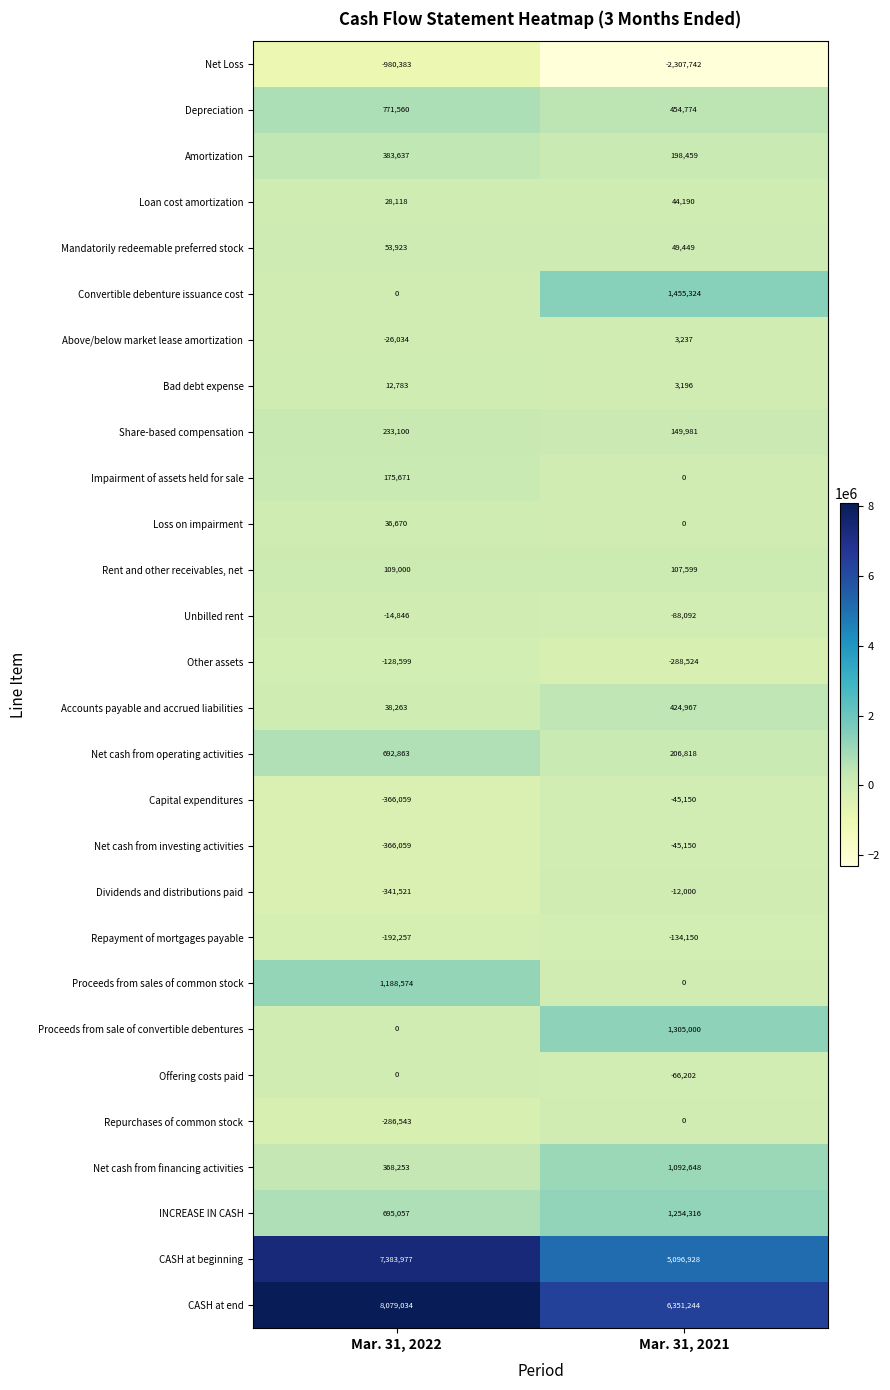

How many distinct data groups are displayed?

28